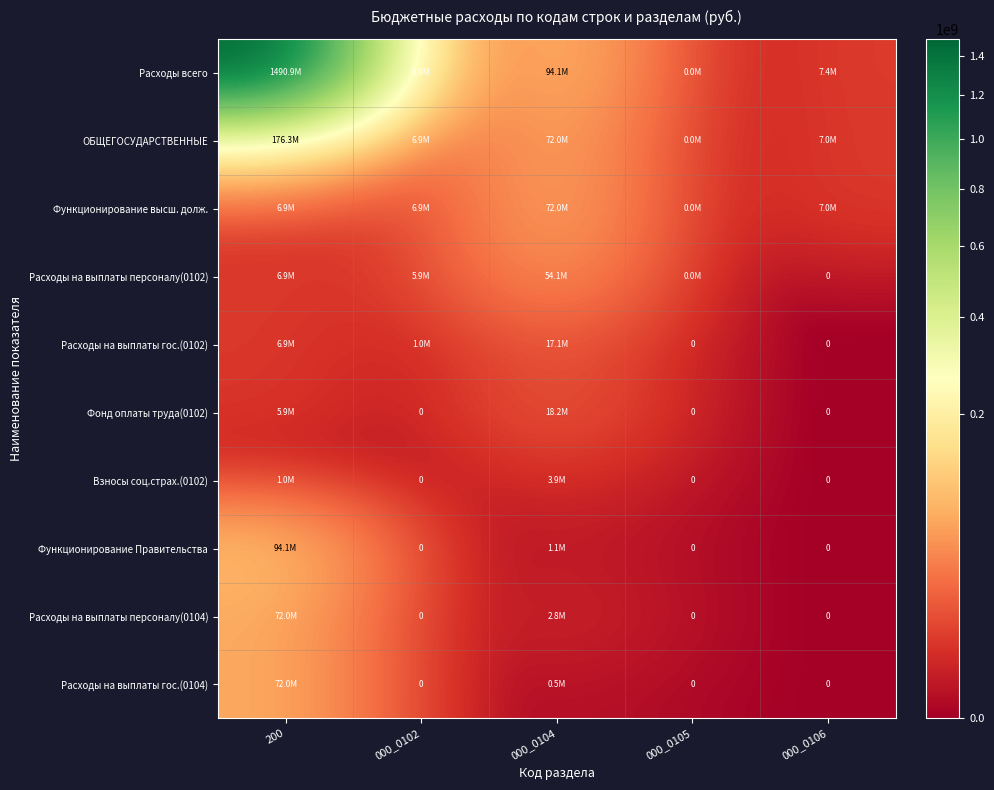

Which category has the highest value in the Расходы всего series?

200